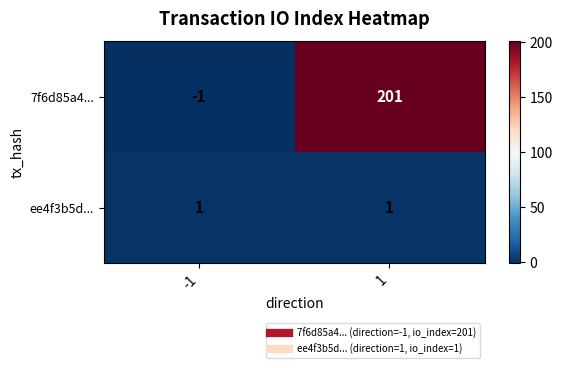

Reading right to left, transcribe all the data shown in this chart.

7f6d85a4...: 201	-1
ee4f3b5d...: 1	1